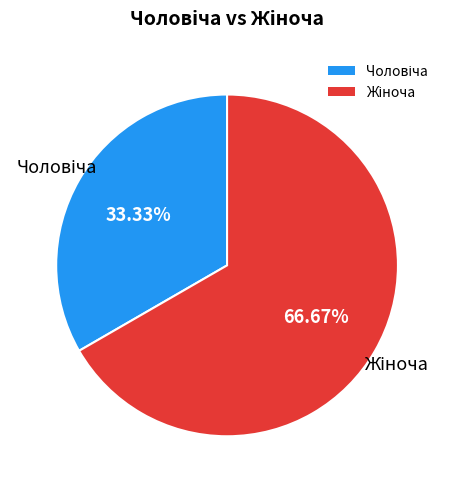

To the nearest percent, what is the average slice percentage?

50%